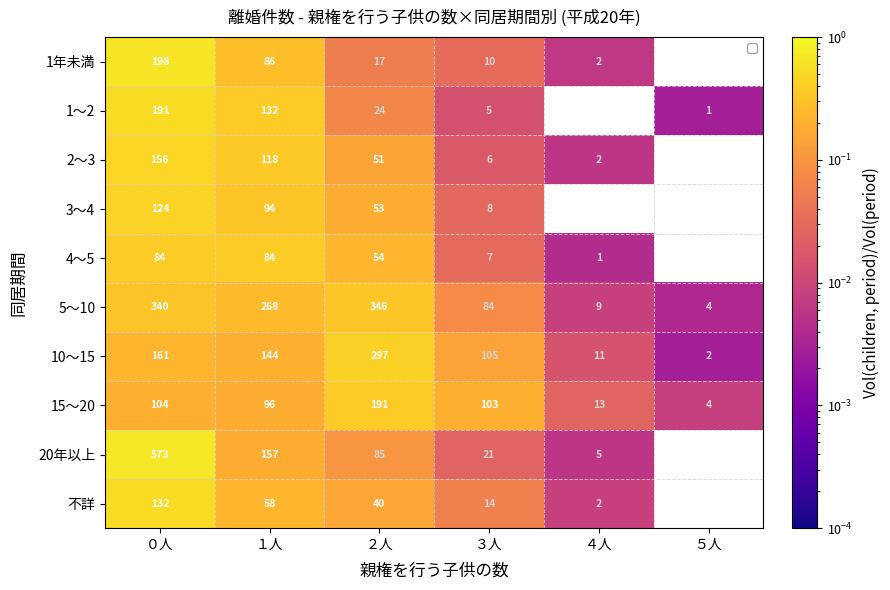

What is the difference between the 1～2 values at １人 and ５人?

131